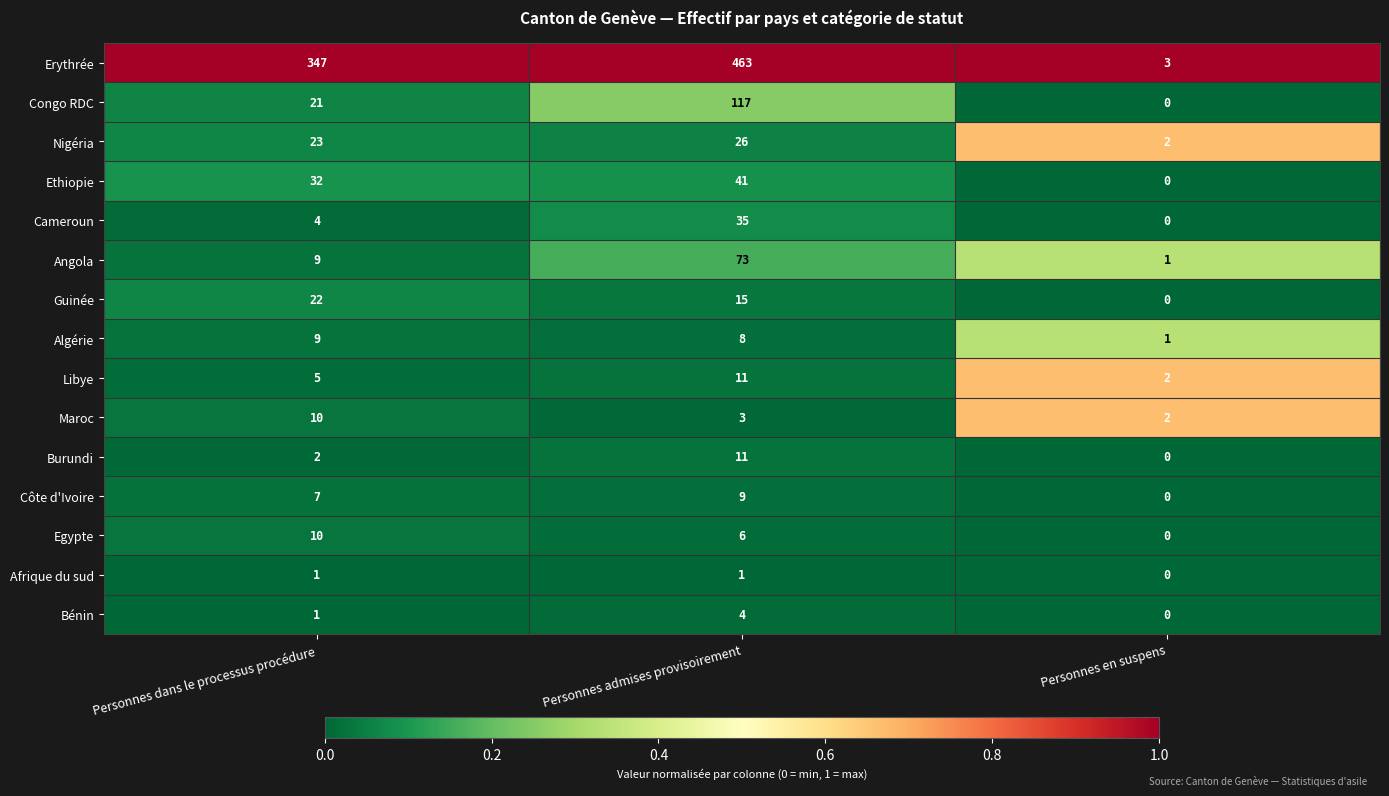

Where does the Maroc series first go above 3?

Personnes dans le processus procédure